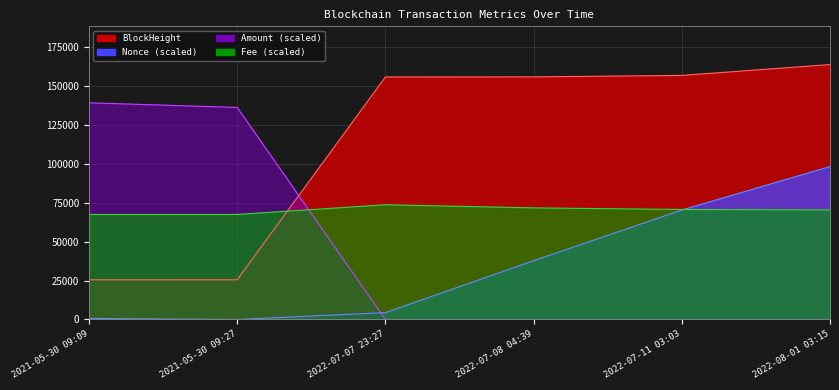

What are all the series names shown in the legend?

BlockHeight, Nonce, Amount, Fee